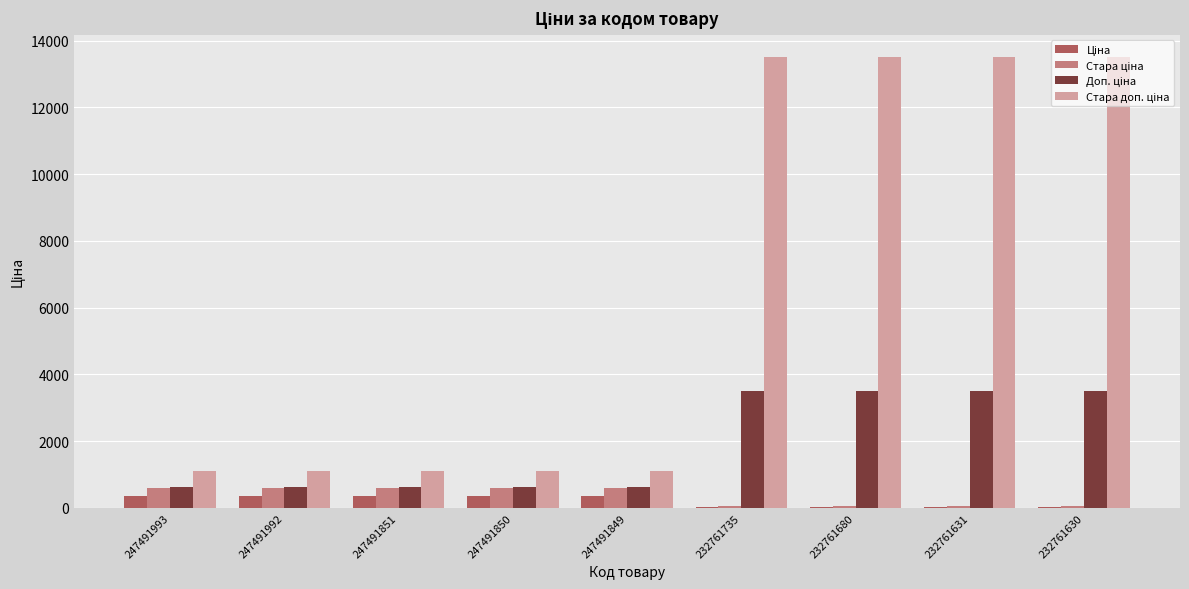

What is the total value across all series at 247491849?

2679.5